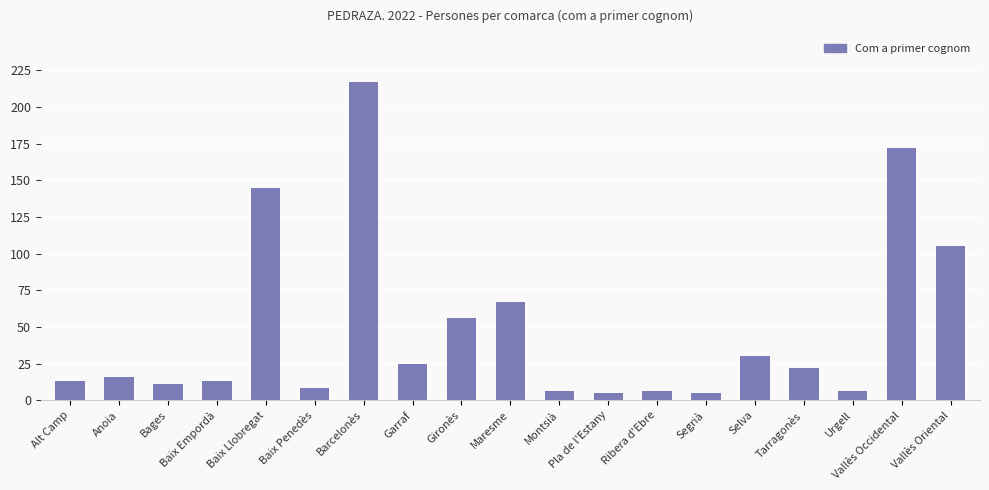

How many distinct data groups are displayed?

1